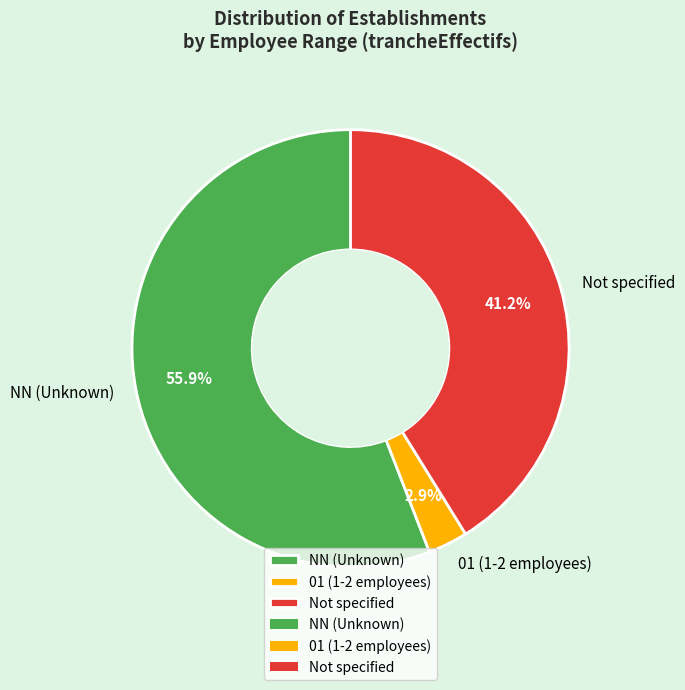

What is the majority slice?

NN (Unknown)